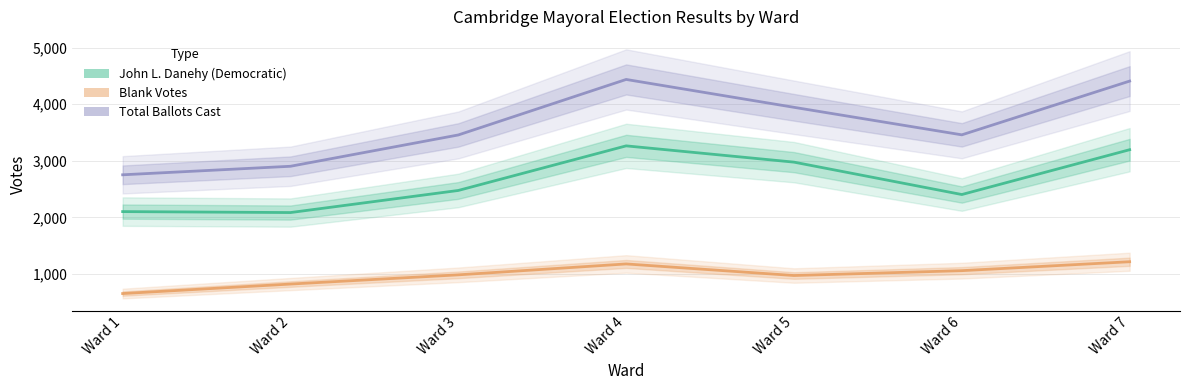

True or false: Blank Votes has more than 1 interior local peaks.

False